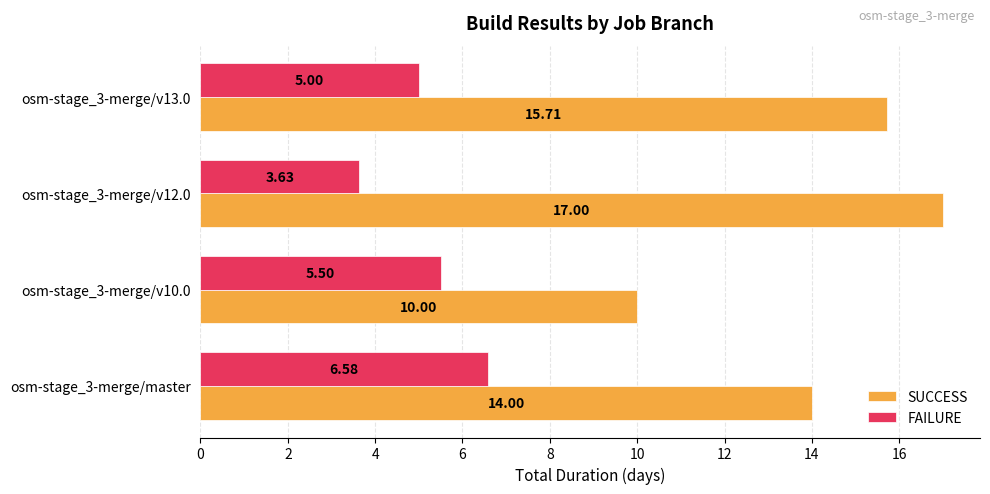

At osm-stage_3-merge/v10.0, list the series in order from largest to smallest.

SUCCESS, FAILURE